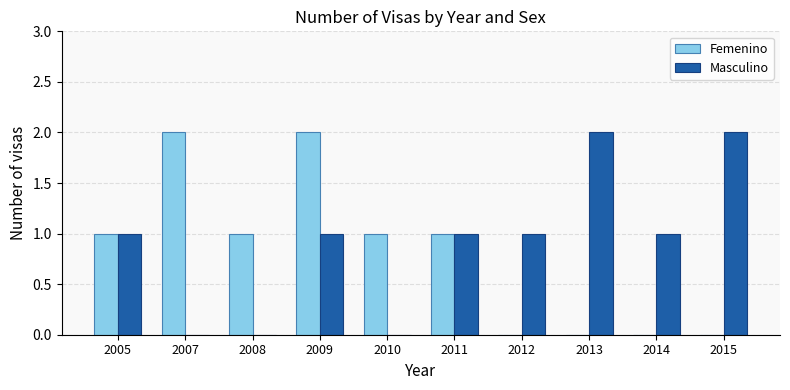

At which category is the sum across all series the highest?

2009